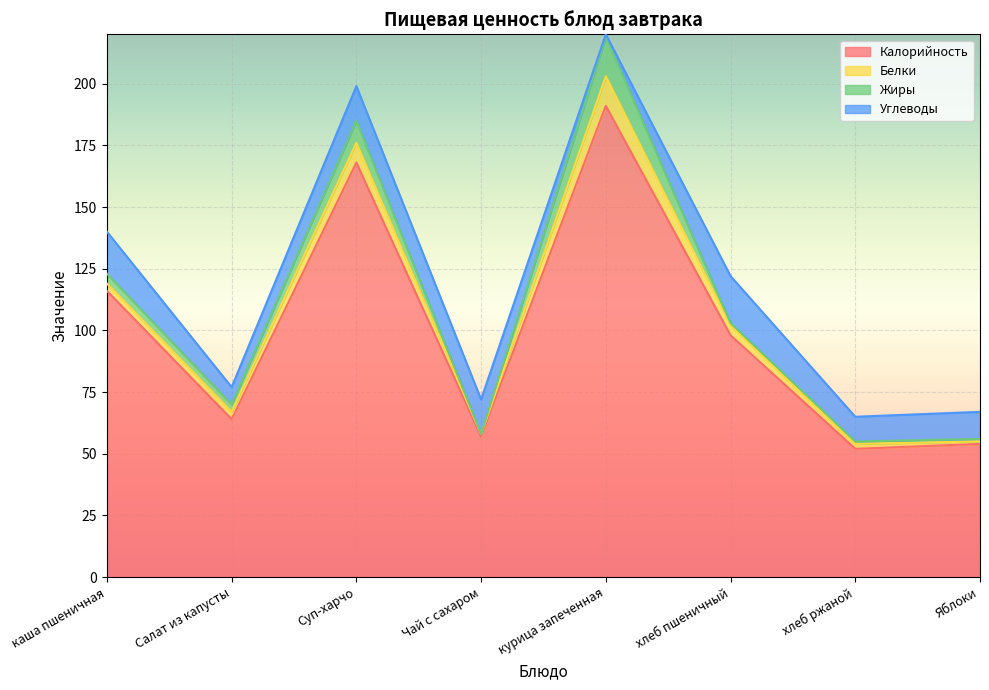

What is the sum of the Калорийность values at каша пшеничная and Чай с сахаром?

173